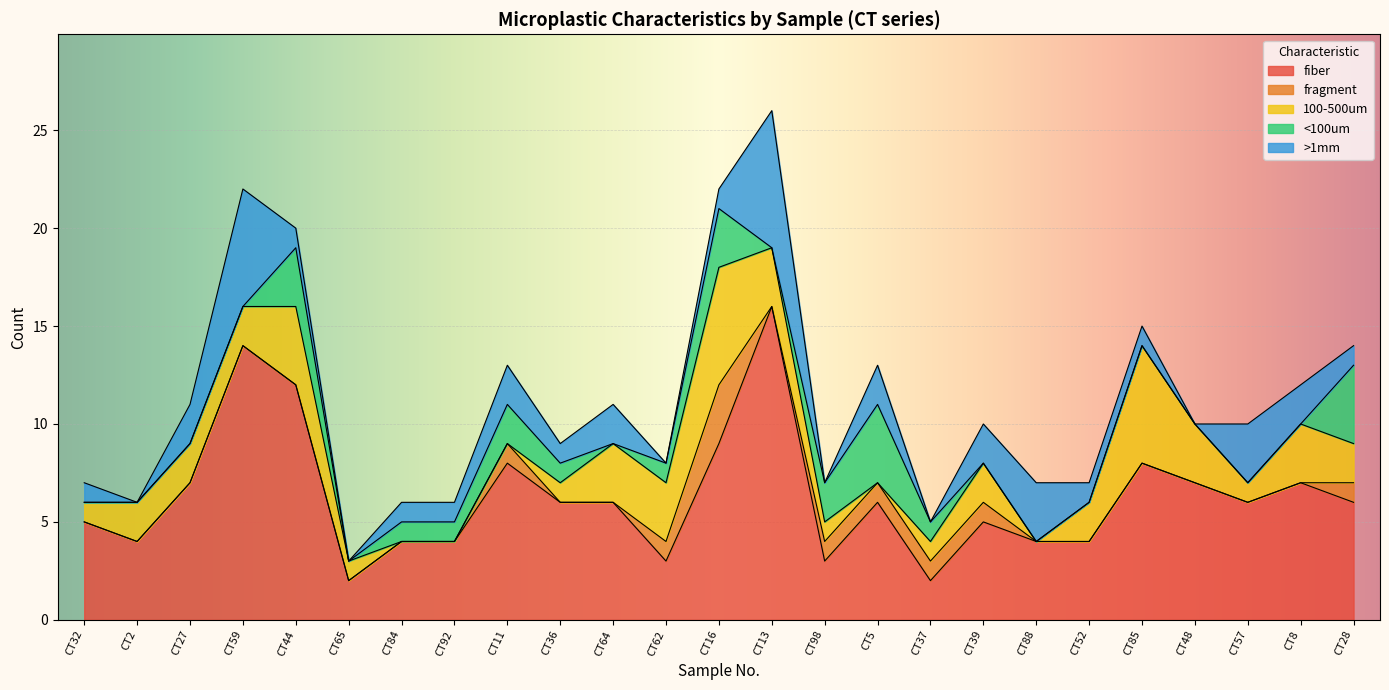

How many intersections are there between 100-500um and fragment?

1